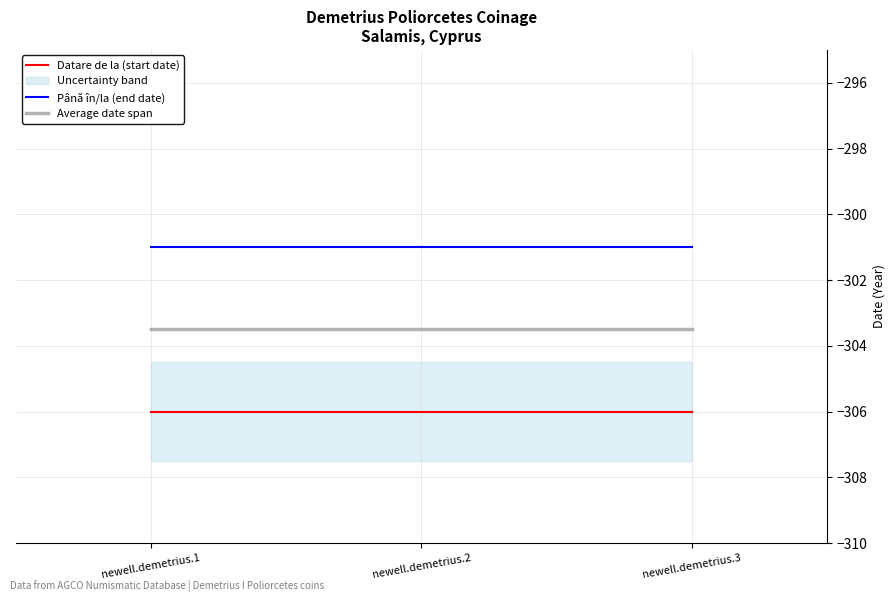

Which series has the largest range (max minus min)?

Datare de la (start date)